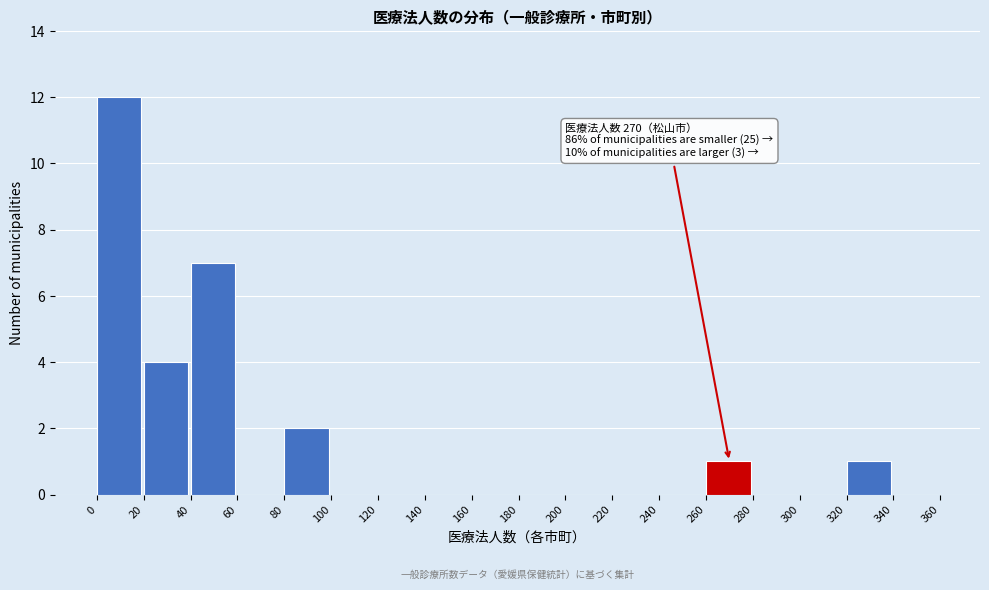

Over which range of the x-axis is the bar tallest?

0 to 20